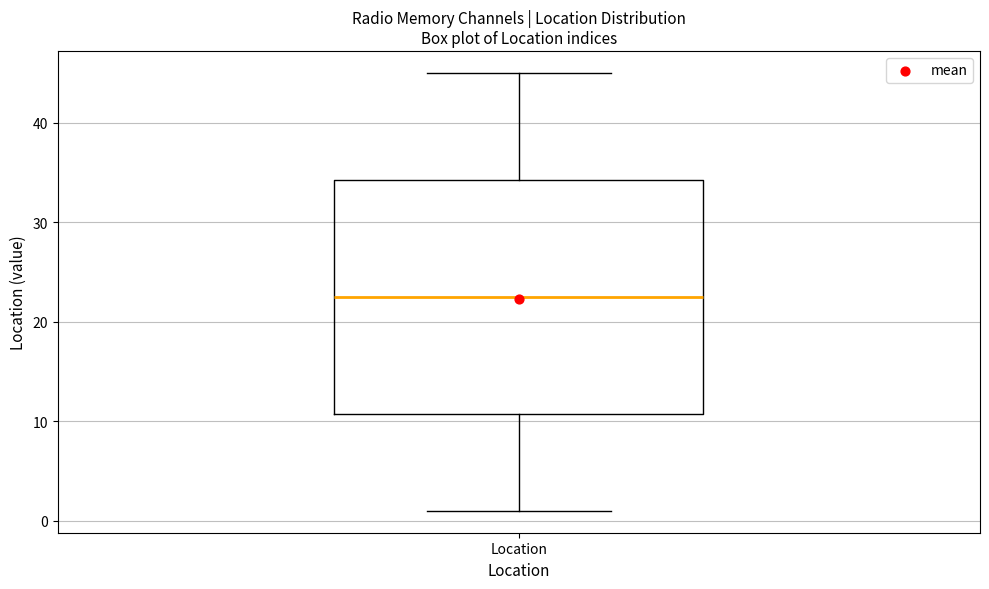

Where is the lower edge of the box for Location on the y-axis? The values are not printed on the chart, so give them approximately, as read against the axis.

11